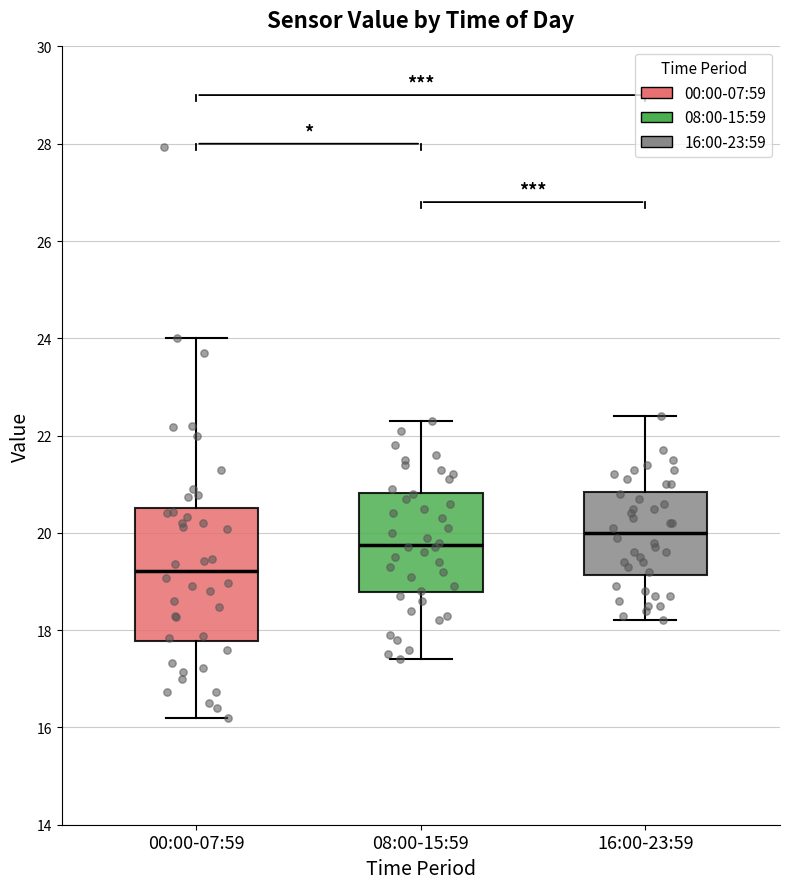

Which box's median line is the highest?

16:00-23:59